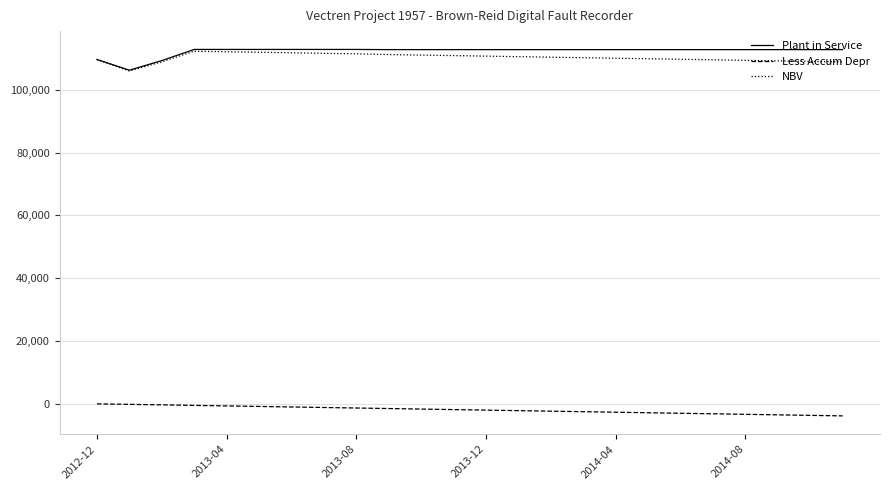

True or false: Plant in Service and Less Accum Depr intersect in this chart.

False